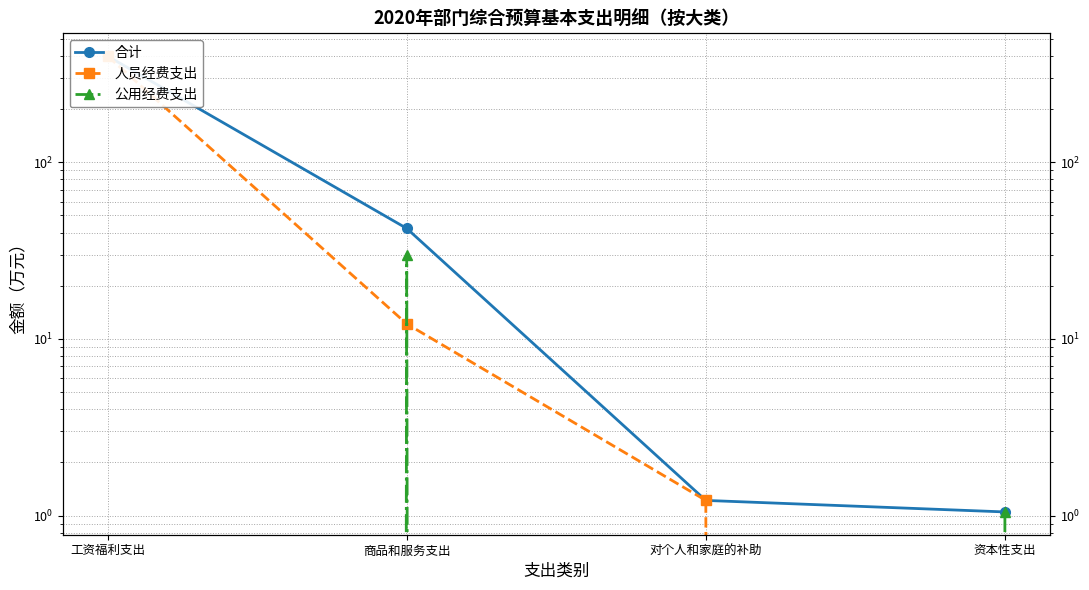

Is the value of 合计 at 商品和服务支出 greater than the value of 人员经费支出 at 商品和服务支出?

Yes